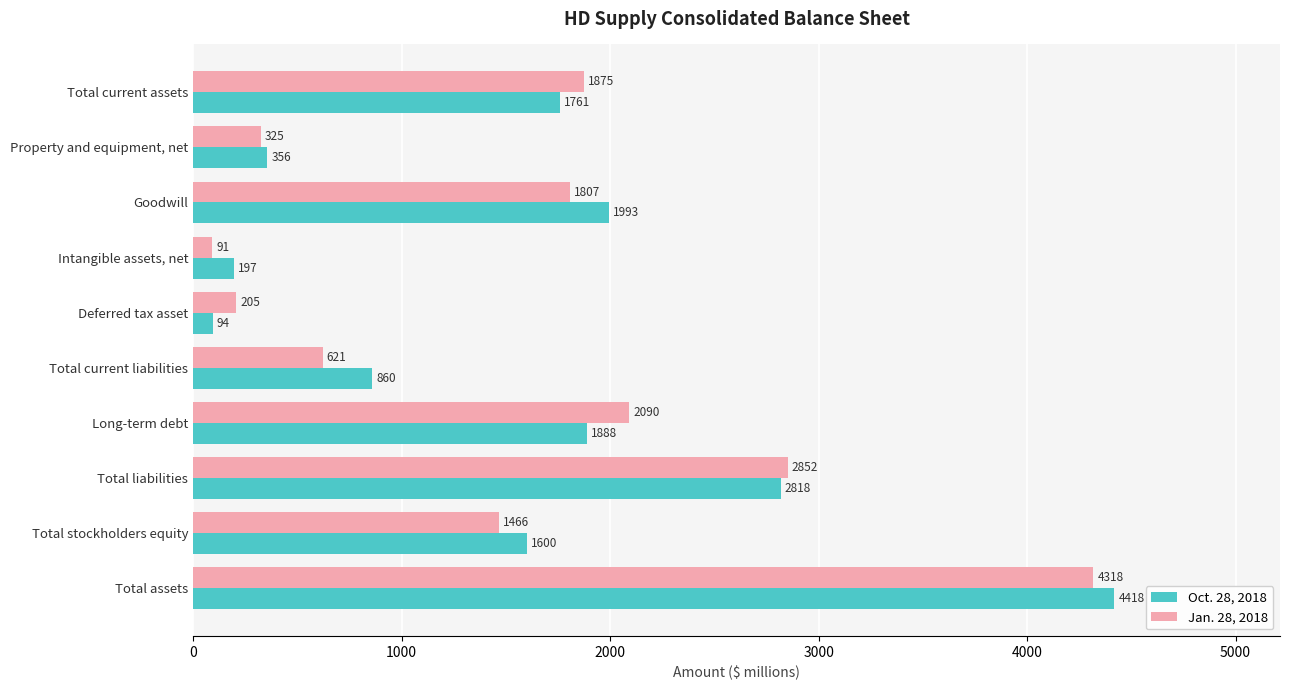

How many values in the Oct. 28, 2018 series are below 1761?

5